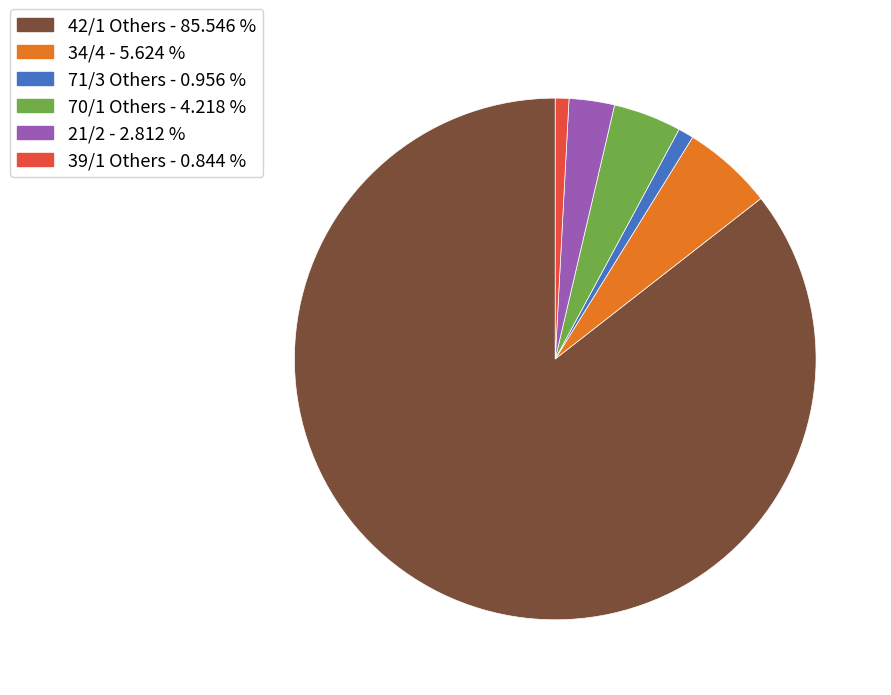

Is there a majority slice in this chart?

Yes